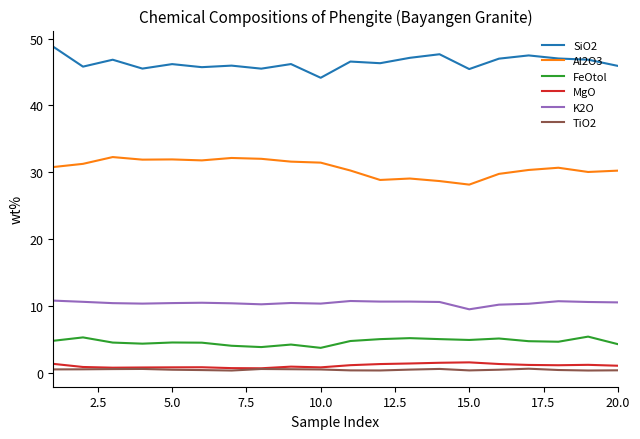

True or false: MgO and Al2O3 intersect in this chart.

False